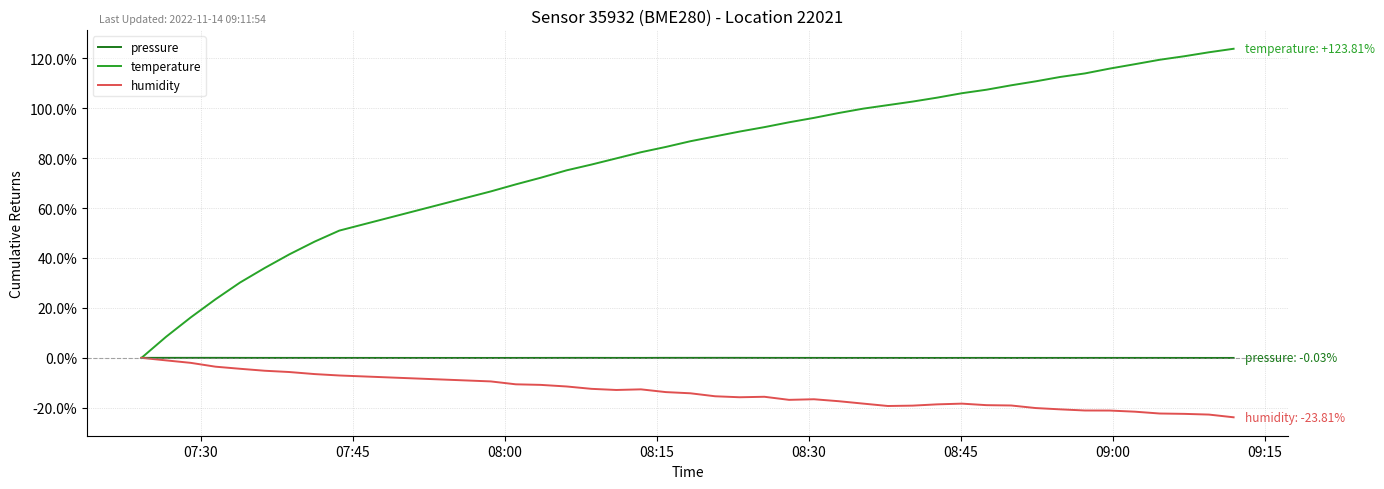

Which series has the largest range (max minus min)?

temperature